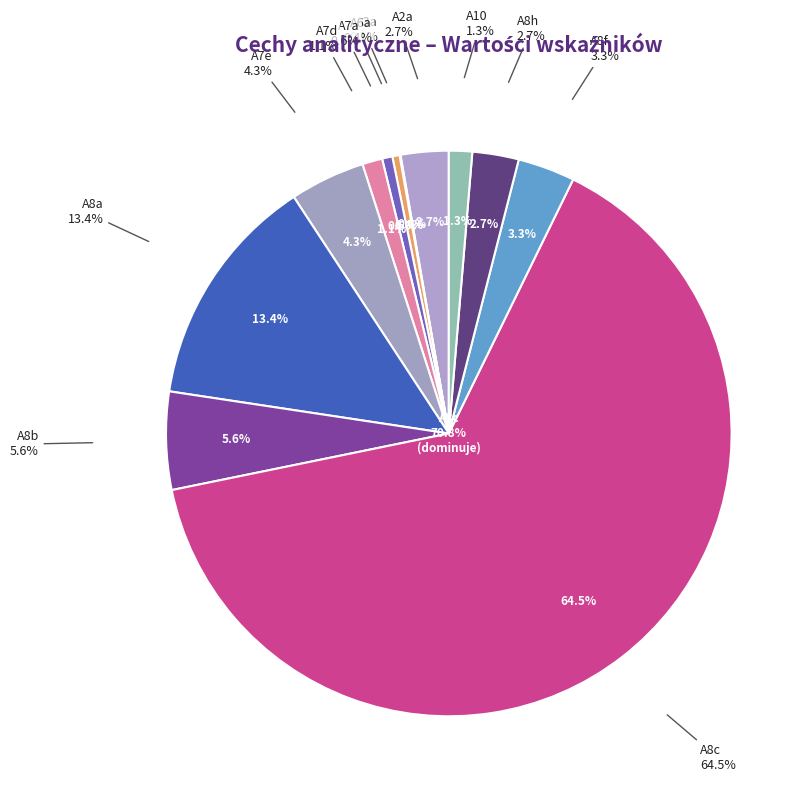

What percentage is the A10 slice, to the nearest percent?

1%